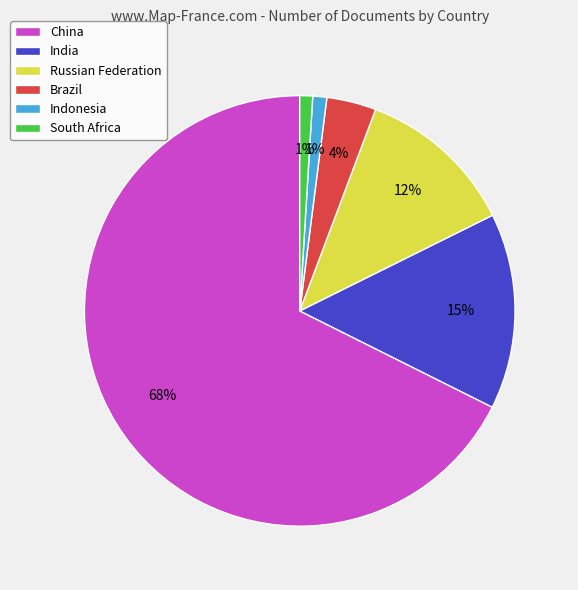

Is the sum of Brazil and China greater than half?

Yes